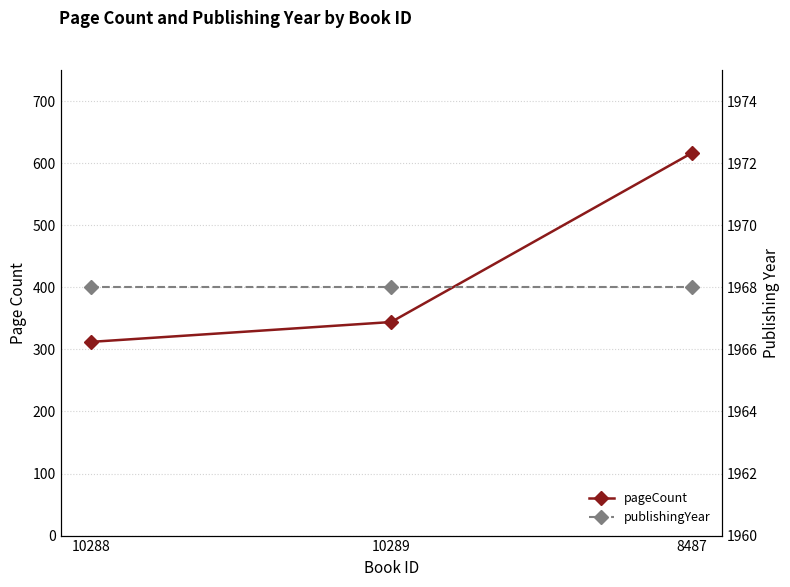

Which category has the lowest value in the pageCount series?

10288